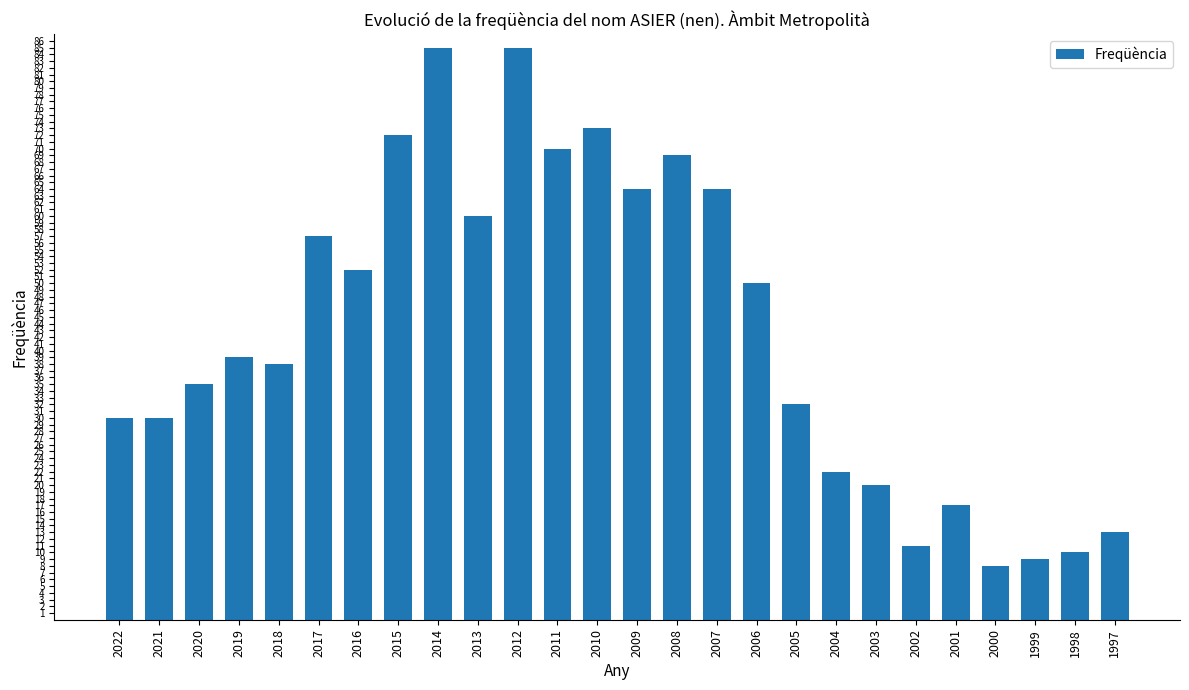

How many values are below 39?

13